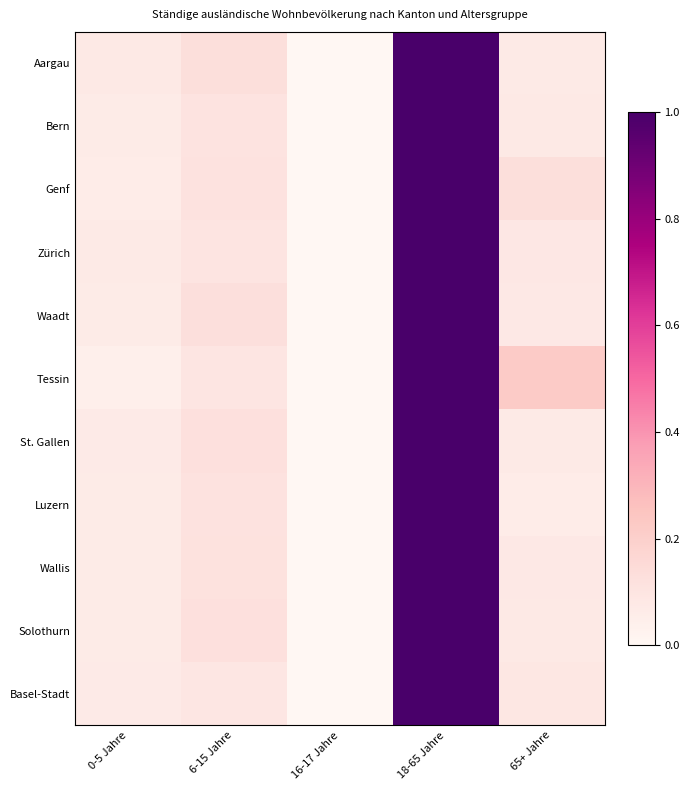

Reading left to right, extract all data points from this chart.

Aargau: 0-5 Jahre=0.1	6-15 Jahre=0.1	16-17 Jahre=0.0	18-65 Jahre=1.0	65+ Jahre=0.1
Bern: 0-5 Jahre=0.1	6-15 Jahre=0.1	16-17 Jahre=0.0	18-65 Jahre=1.0	65+ Jahre=0.1
Genf: 0-5 Jahre=0.1	6-15 Jahre=0.1	16-17 Jahre=0.0	18-65 Jahre=1.0	65+ Jahre=0.1
Zürich: 0-5 Jahre=0.1	6-15 Jahre=0.1	16-17 Jahre=0.0	18-65 Jahre=1.0	65+ Jahre=0.1
Waadt: 0-5 Jahre=0.1	6-15 Jahre=0.1	16-17 Jahre=0.0	18-65 Jahre=1.0	65+ Jahre=0.1
Tessin: 0-5 Jahre=0.0	6-15 Jahre=0.1	16-17 Jahre=0.0	18-65 Jahre=1.0	65+ Jahre=0.2
St. Gallen: 0-5 Jahre=0.1	6-15 Jahre=0.1	16-17 Jahre=0.0	18-65 Jahre=1.0	65+ Jahre=0.1
Luzern: 0-5 Jahre=0.1	6-15 Jahre=0.1	16-17 Jahre=0.0	18-65 Jahre=1.0	65+ Jahre=0.1
Wallis: 0-5 Jahre=0.1	6-15 Jahre=0.1	16-17 Jahre=0.0	18-65 Jahre=1.0	65+ Jahre=0.1
Solothurn: 0-5 Jahre=0.1	6-15 Jahre=0.1	16-17 Jahre=0.0	18-65 Jahre=1.0	65+ Jahre=0.1
Basel-Stadt: 0-5 Jahre=0.1	6-15 Jahre=0.1	16-17 Jahre=0.0	18-65 Jahre=1.0	65+ Jahre=0.1